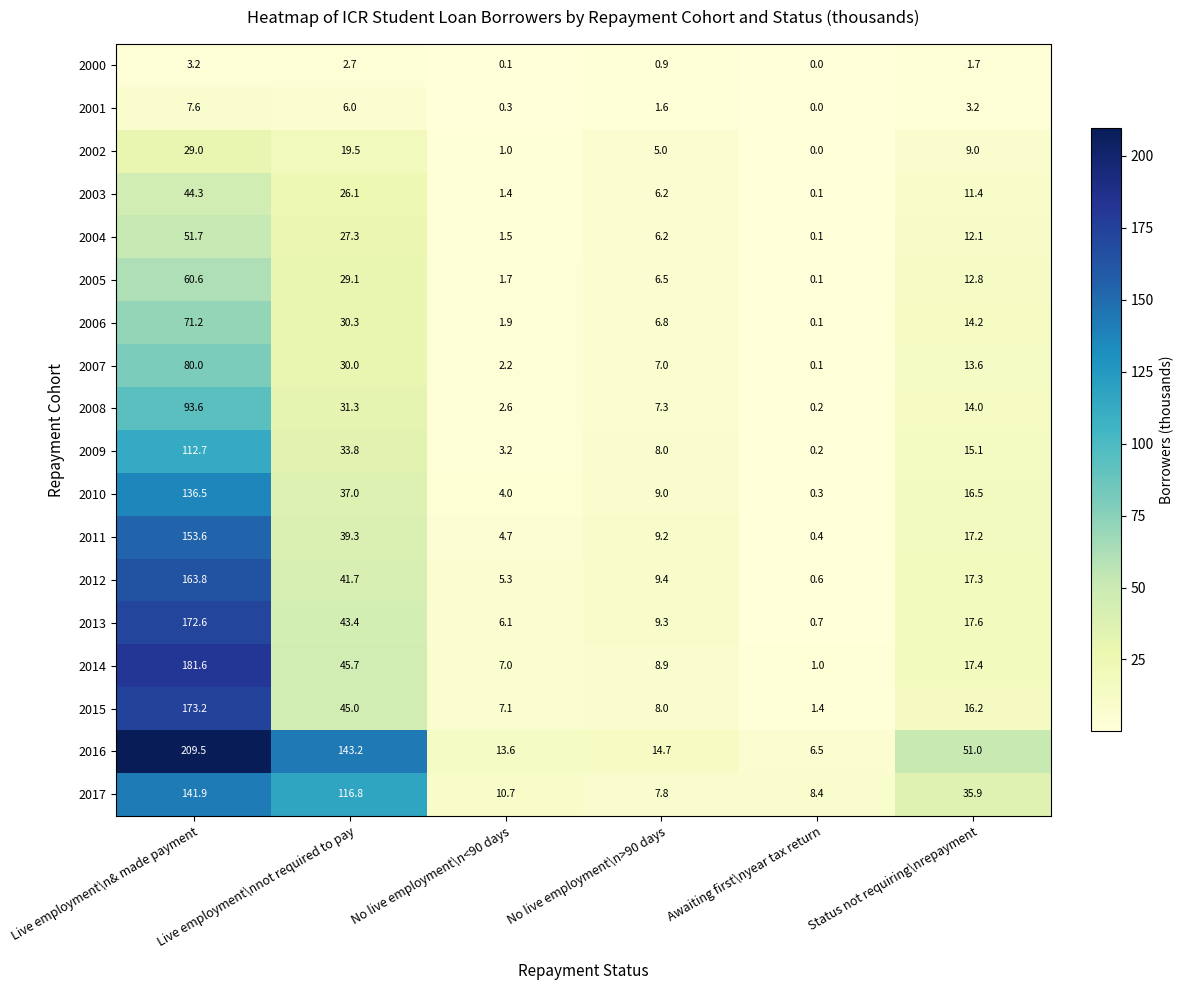

List the labels in order of 2001 value, smallest first.

Awaiting first\nyear tax return, No live employment\n<90 days, No live employment\n>90 days, Status not requiring\nrepayment, Live employment\nnot required to pay, Live employment\n& made payment